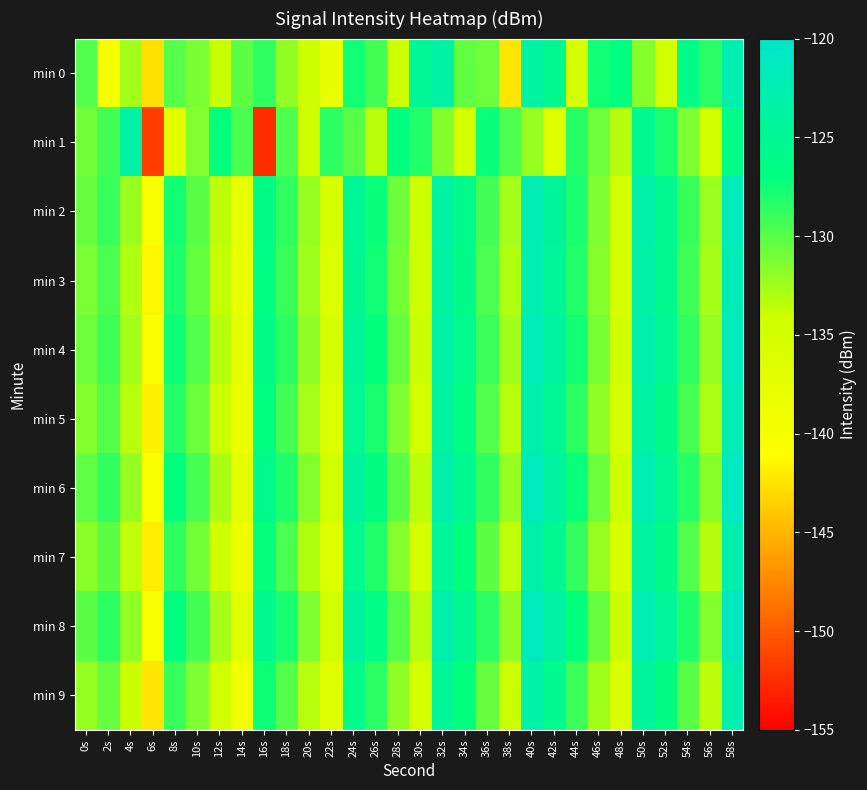

How many categories are shown in the chart?

30